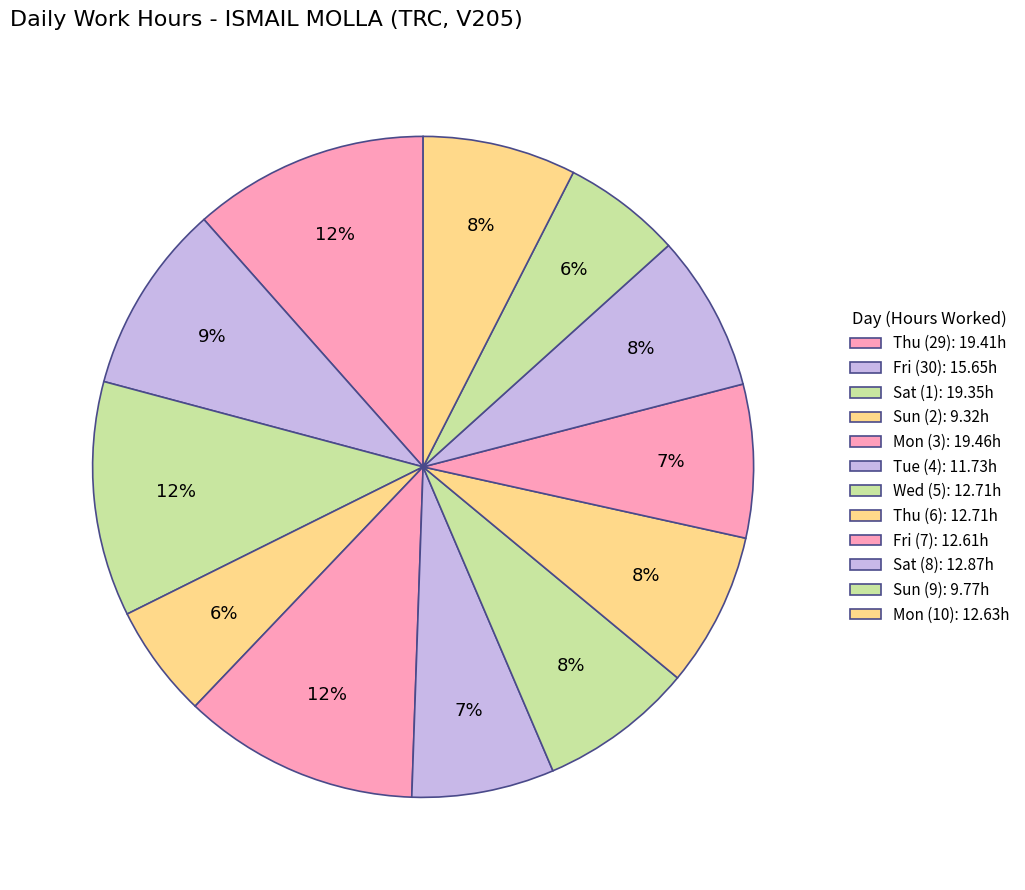

Is Sun (2) the majority of the pie?

No